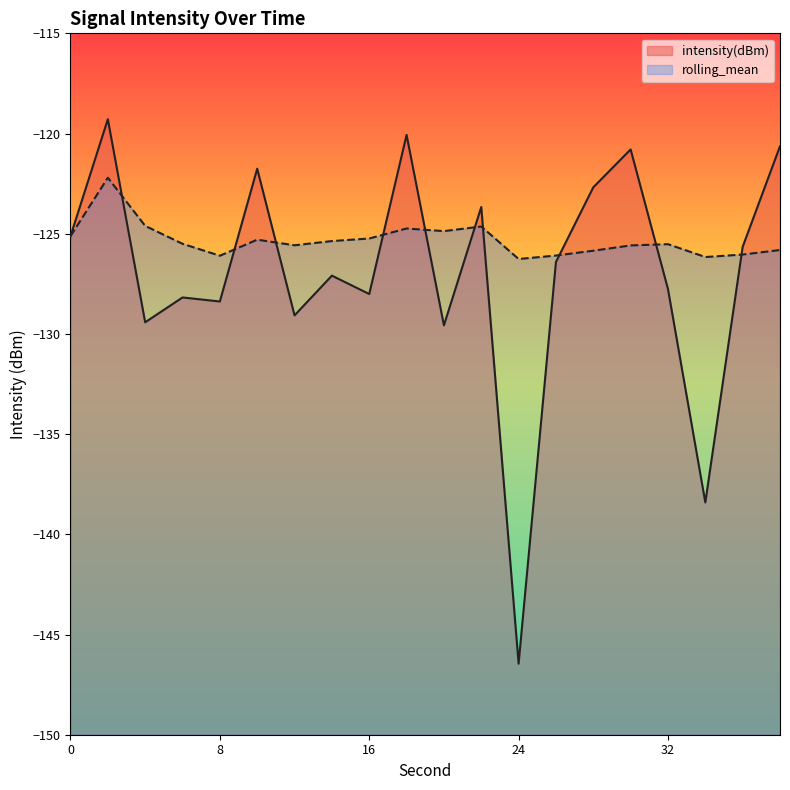

Which series has the widest spread of values?

intensity(dBm)